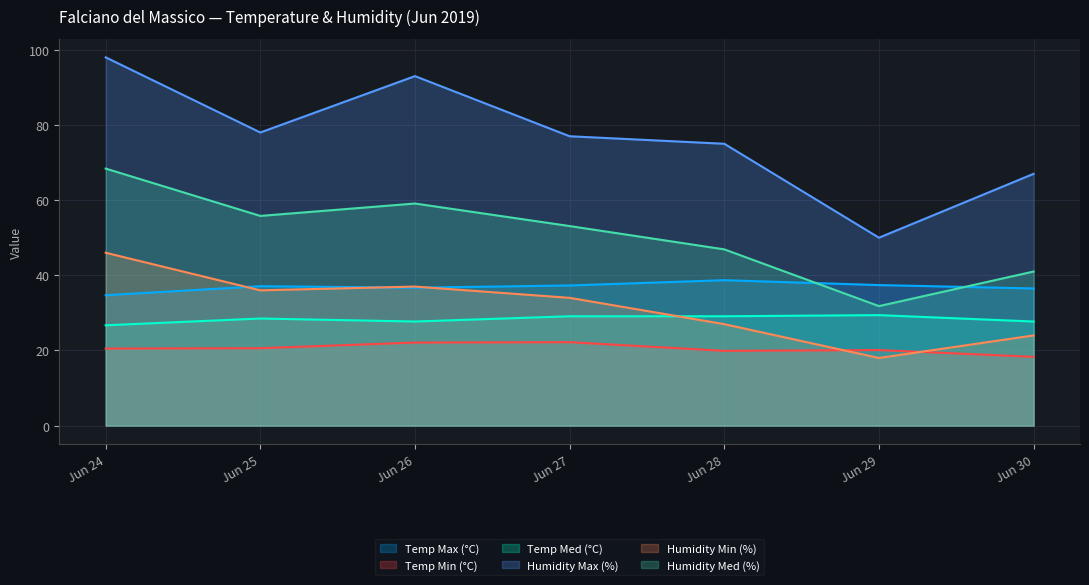

Where is Humidity Min (%) nearest to the value 32?

Jun 27